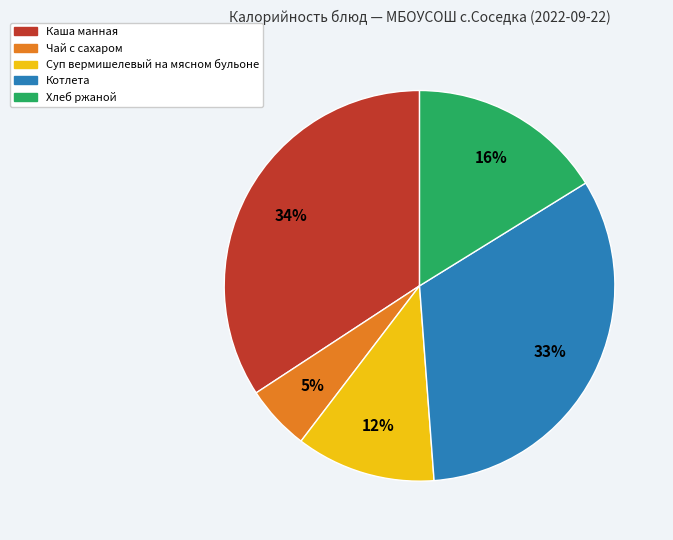

Rank the categories by value from highest to lowest.

Каша манная, Котлета, Хлеб ржаной, Суп вермишелевый на мясном бульоне, Чай с сахаром